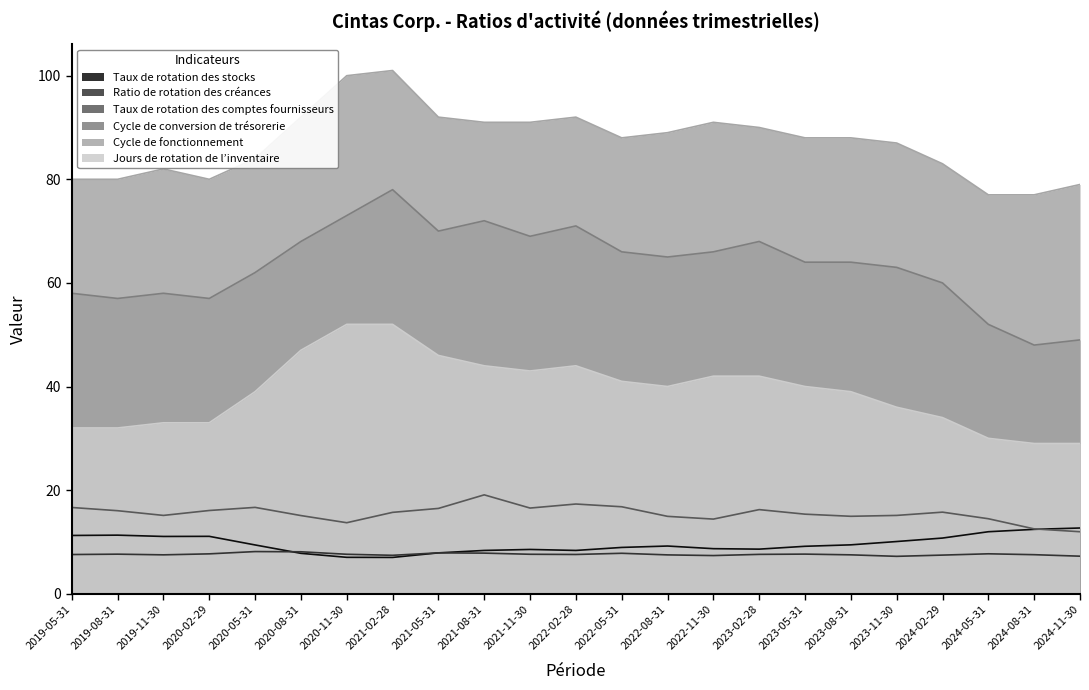

The Taux de rotation des stocks series shows 9.2 at 2022-08-31. True or false?

True